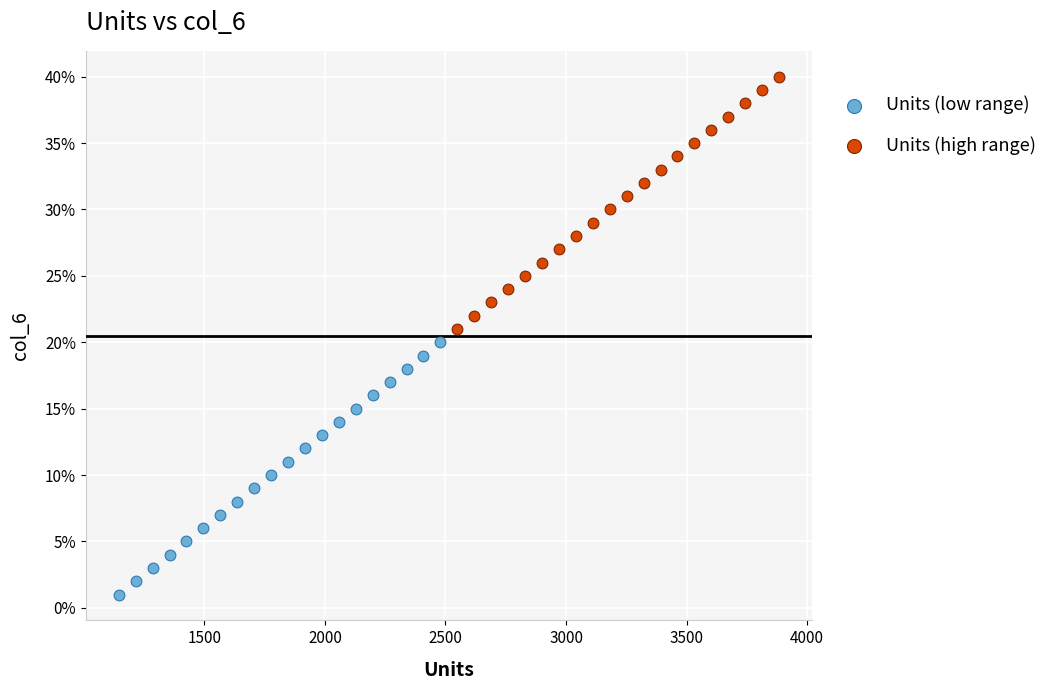

Which series reaches the maximum Y coordinate?

Units (high range)